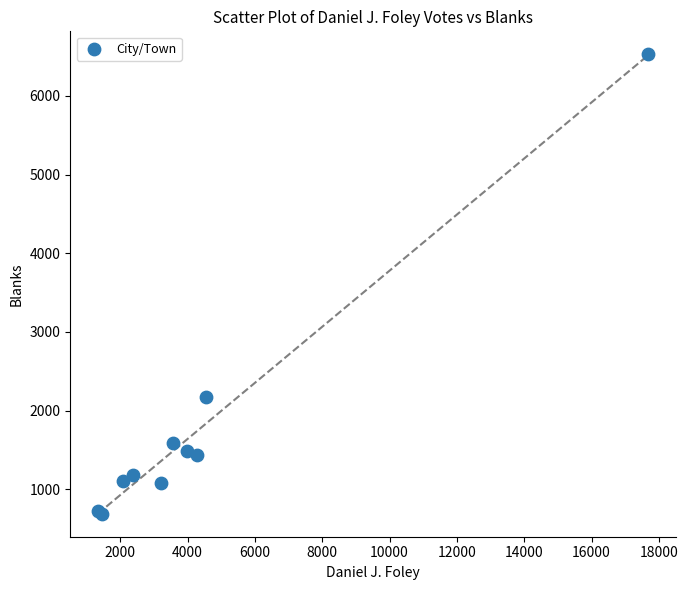

What Y value in the scatter plot is closest to 3610?

2178